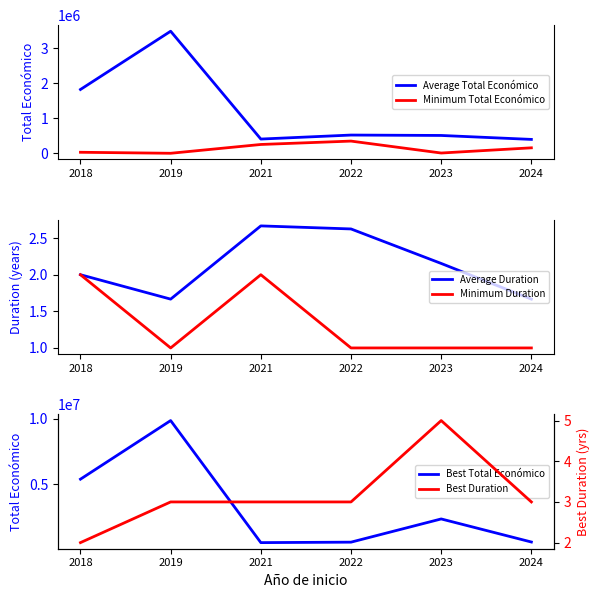

What is the spread (max minus min) of values at 2021?

564756.0